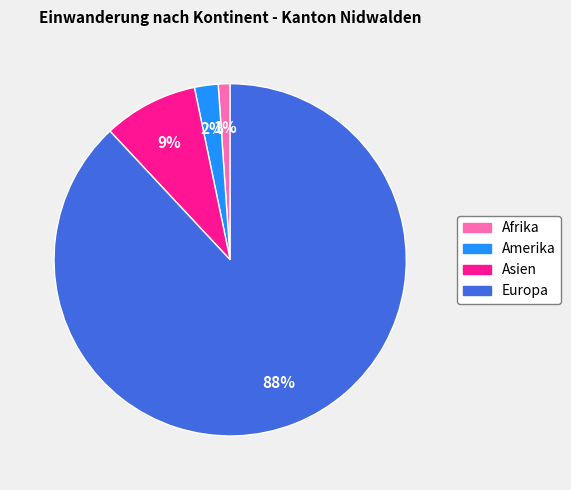

To the nearest percent, what is the difference between the largest and smallest slice percentages?

87%